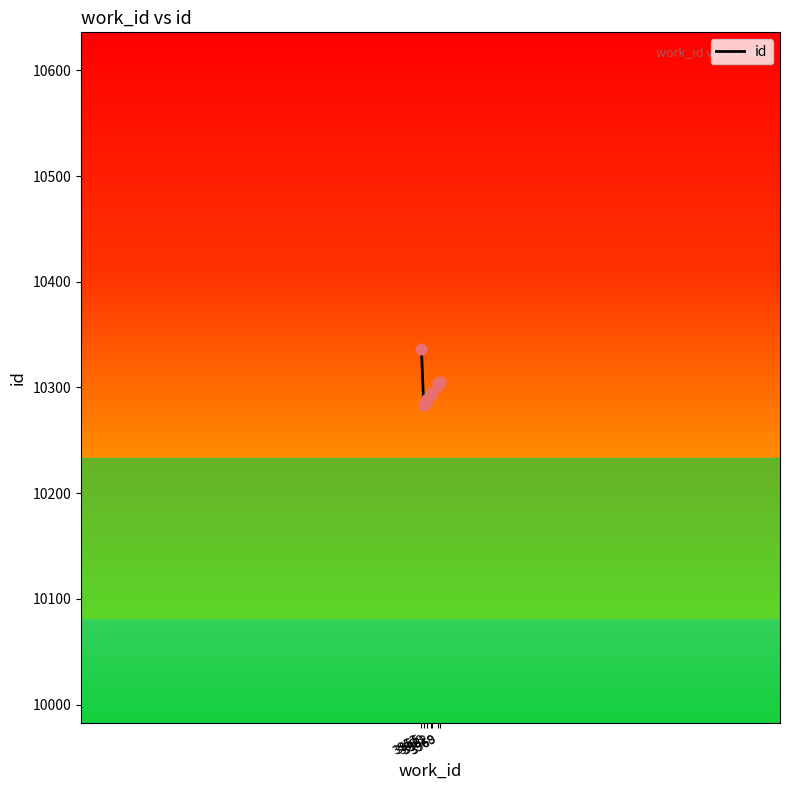

Approximately how many times larger is the value at 3969 compared to 3962?

1.0